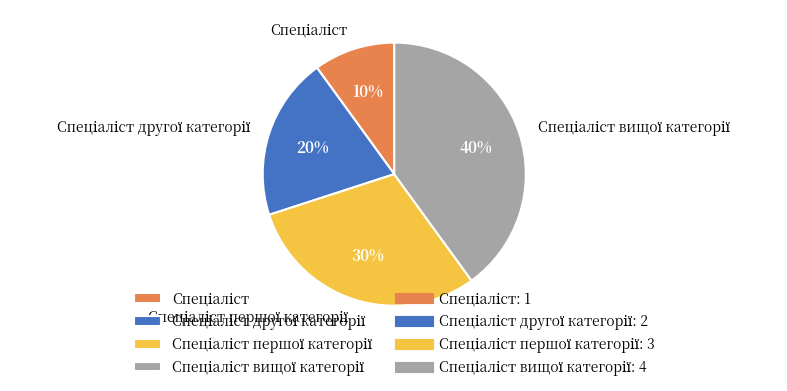

Does any single category account for the majority?

No